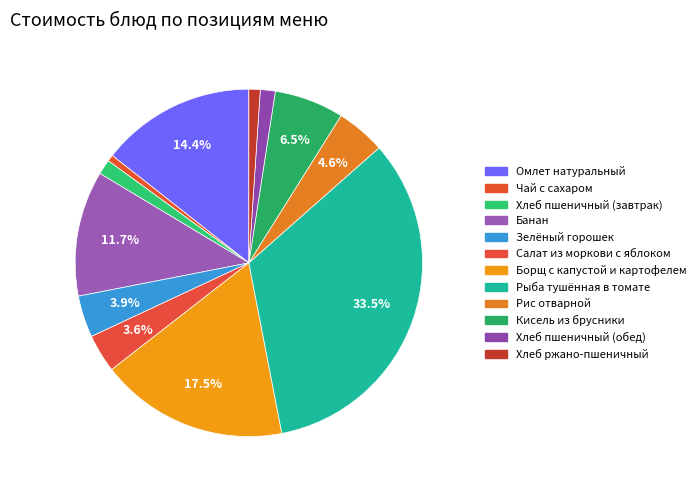

Which slice is the largest?

Рыба тушённая в томате